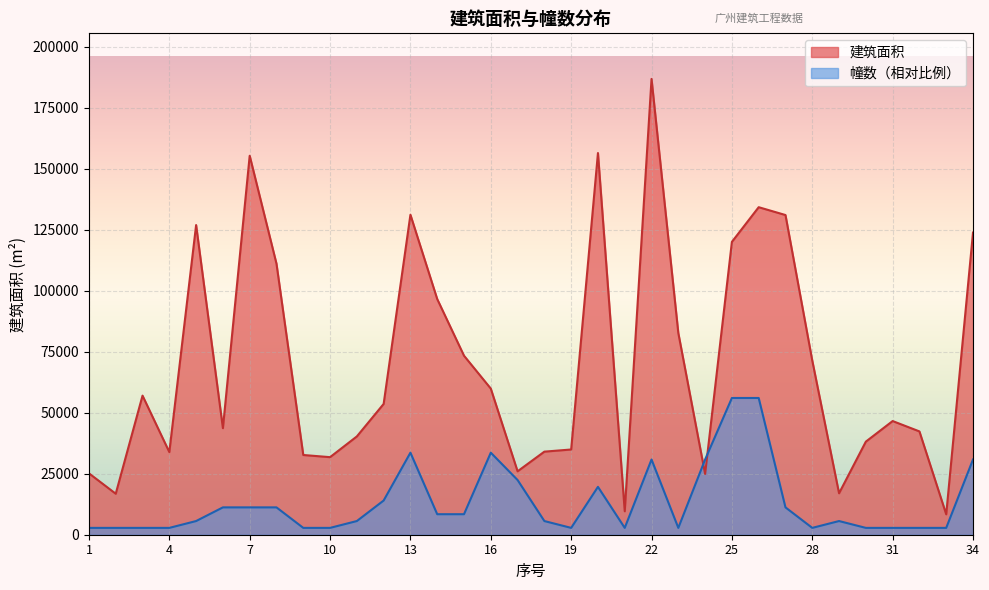

True or false: 幢数 has more than 2 points higher than both neighbors.

True